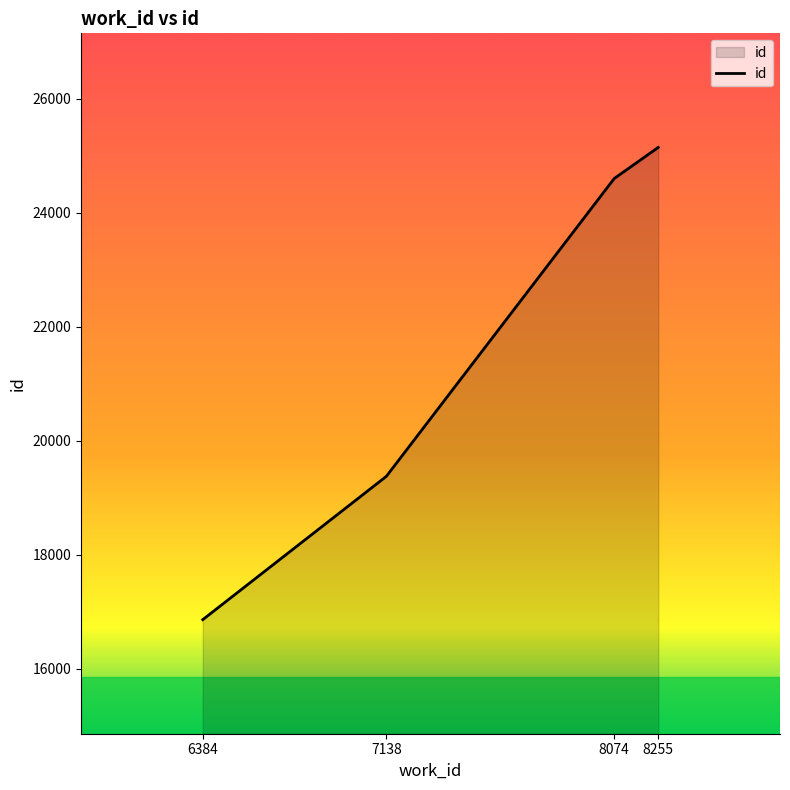

Rank the categories by value from lowest to highest.

6384, 7138, 8074, 8255